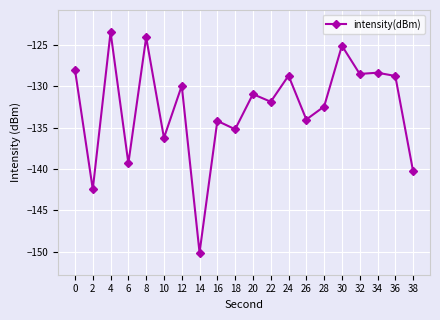

The value at 4 is -31.0. True or false?

False